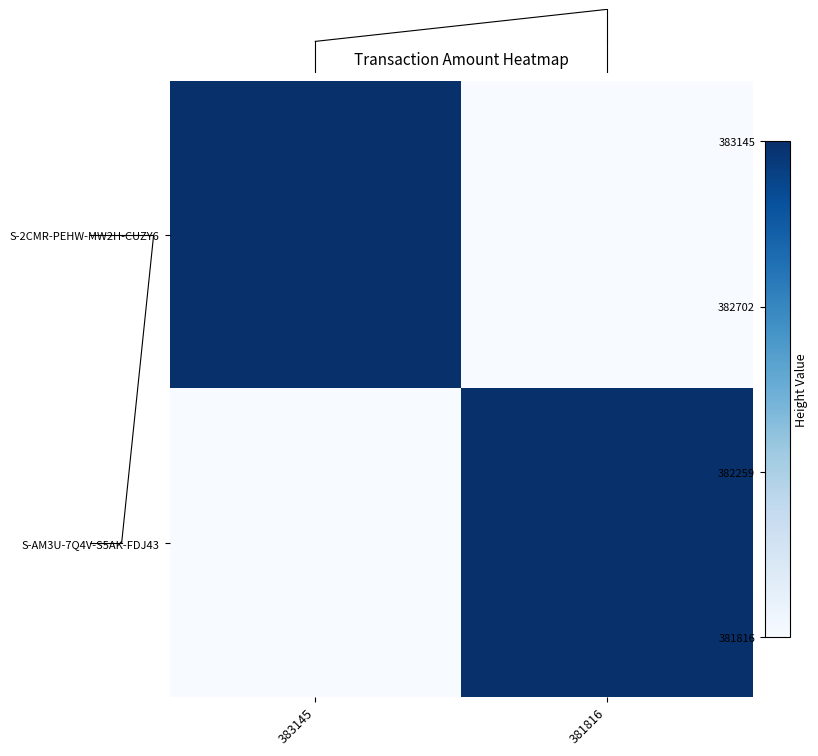

At which category is the sum across all series the highest?

383145